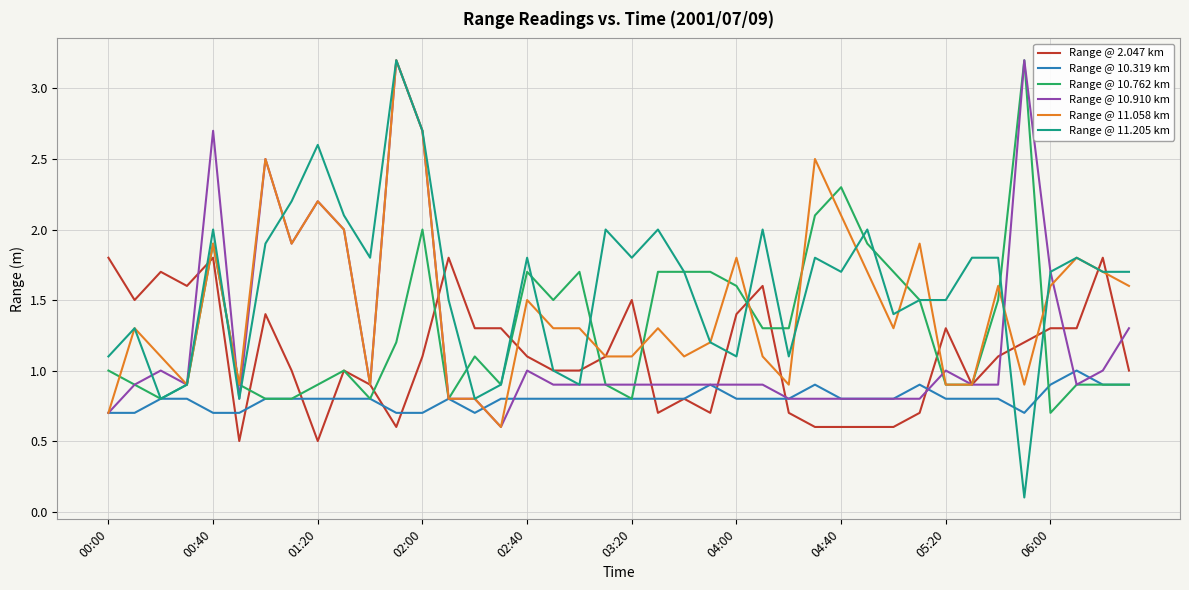

At how many categories does at least one series exceed 1?

39